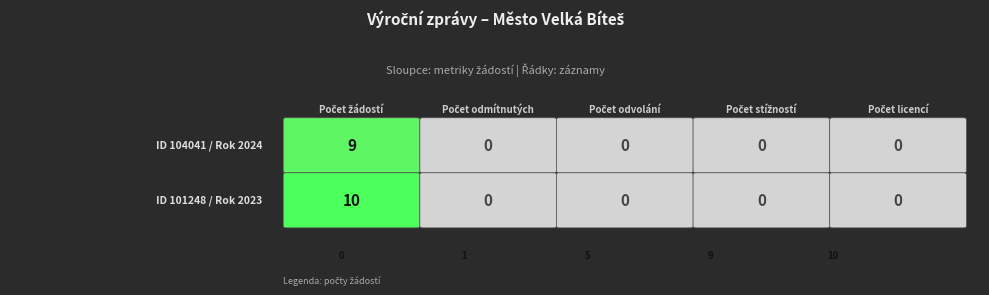

Between 101248 and 2, which series saw the biggest shift?

104041